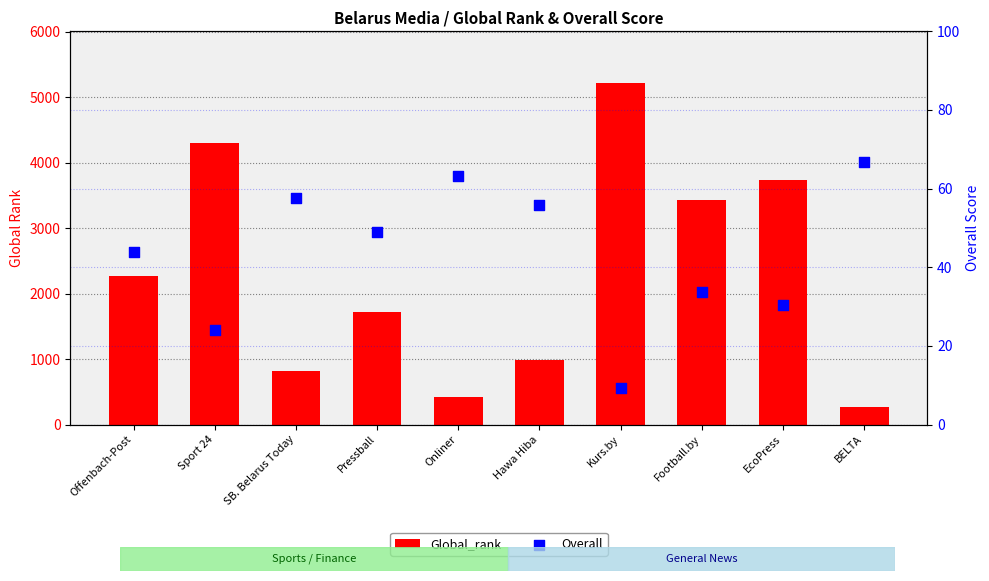

What are all the series names shown in the legend?

Global_rank, Overall